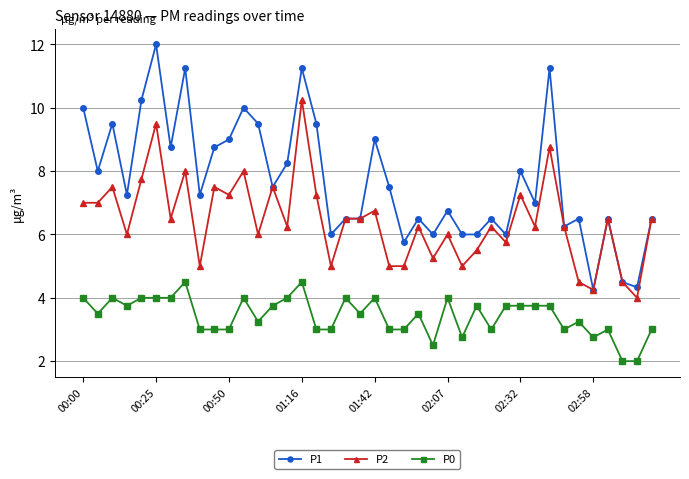

True or false: P1 has more than 2 points higher than both neighbors.

True